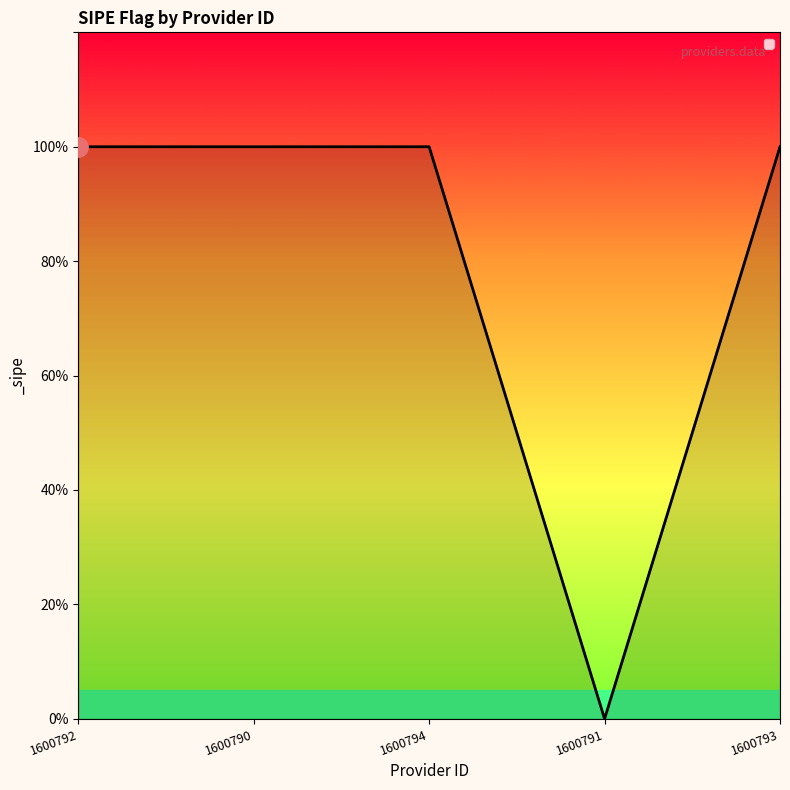

Rank the categories by value from lowest to highest.

1600791, 1600792, 1600790, 1600794, 1600793